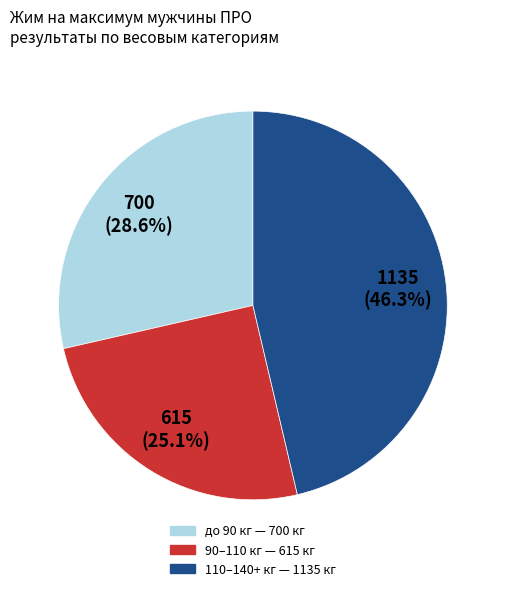

How many slices are in this pie chart?

3